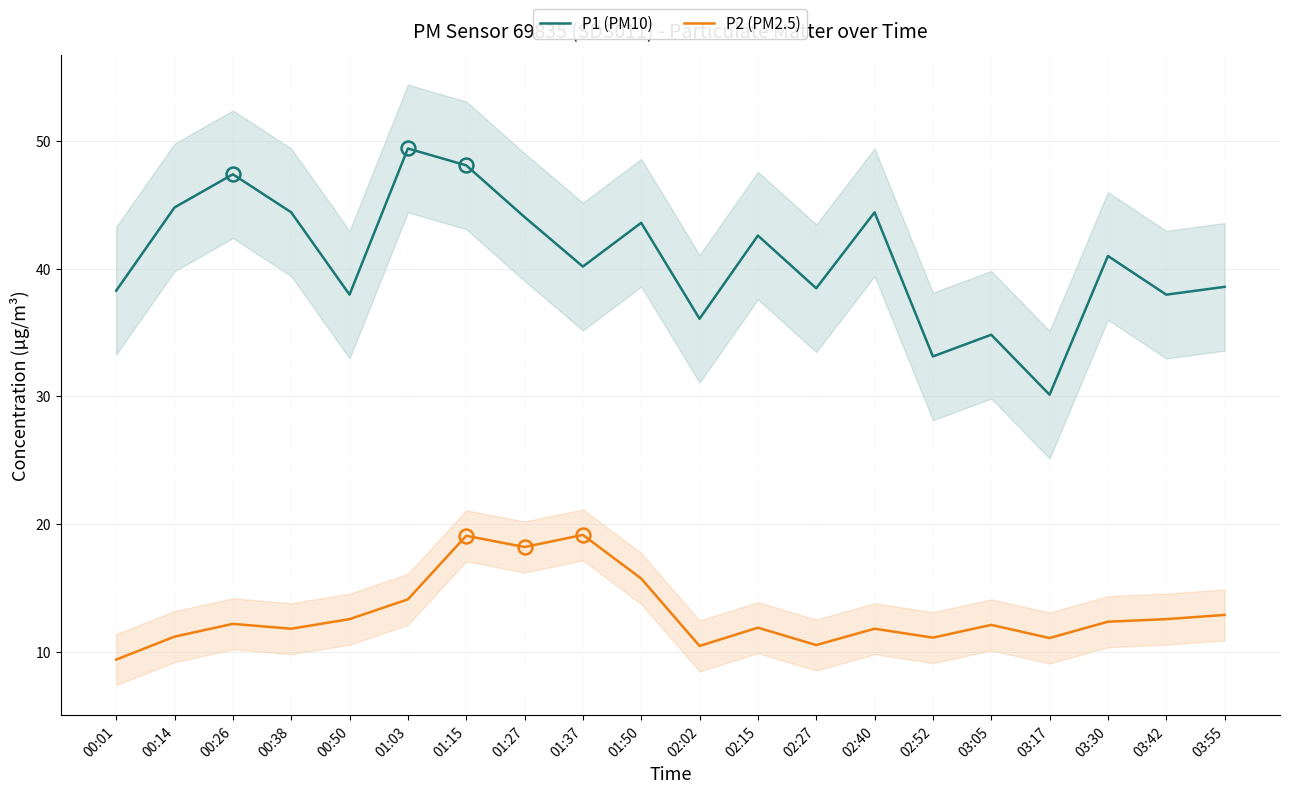

Between 01:03 and 03:17, which series saw the biggest shift?

P1 (PM10)